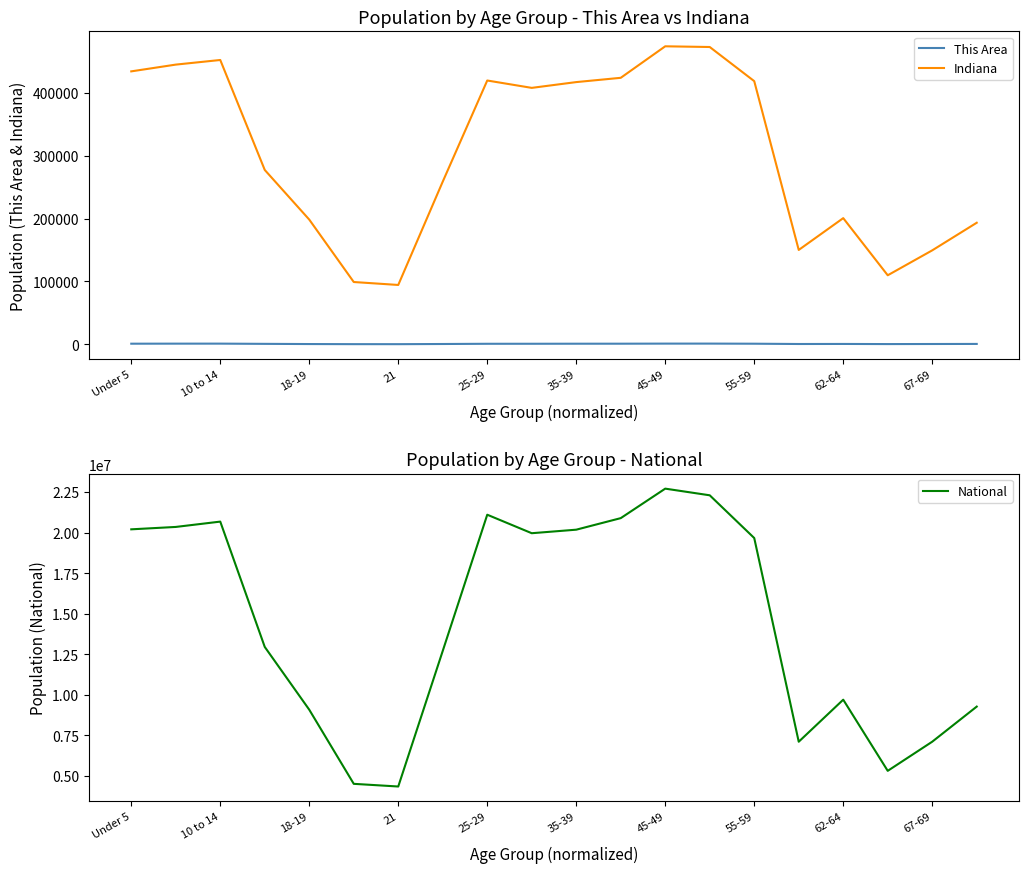

The value of Indiana at 45-49 is 473946. True or false?

True